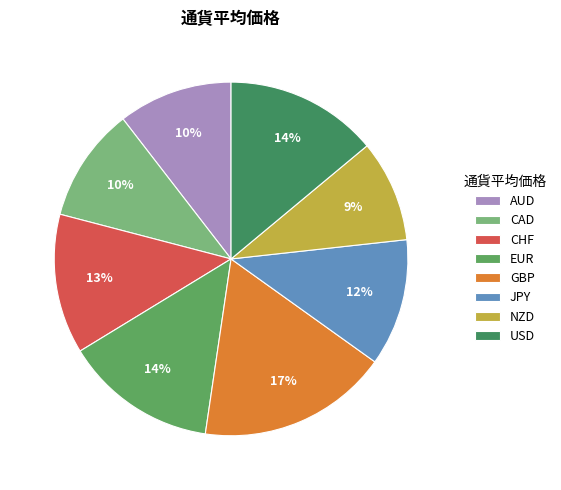

The JPY slice represents 12% of the pie. True or false?

True